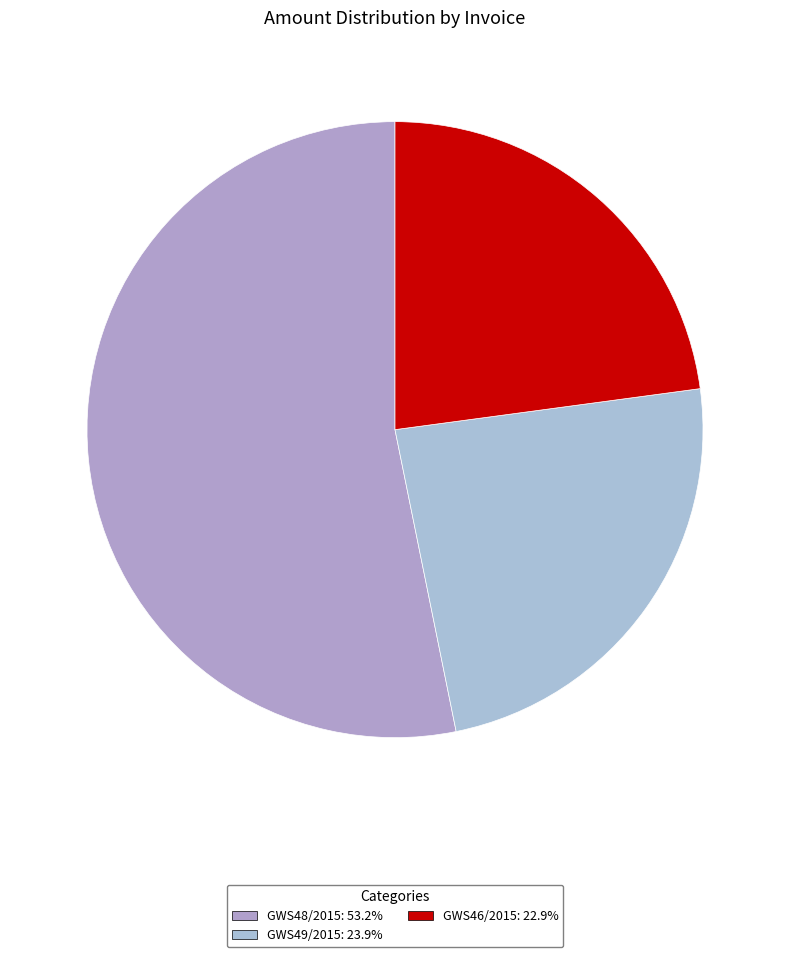

Between GWS49/2015 and GWS48/2015, which is larger?

GWS48/2015